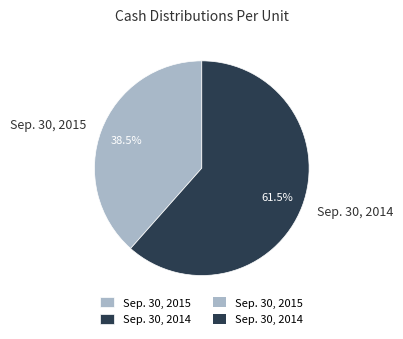

What is the majority slice?

Sep. 30, 2014